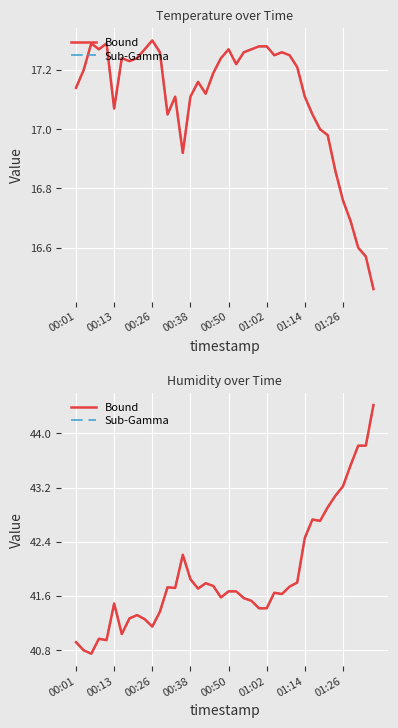

What is the approximate value of Bound at 37?

43.8